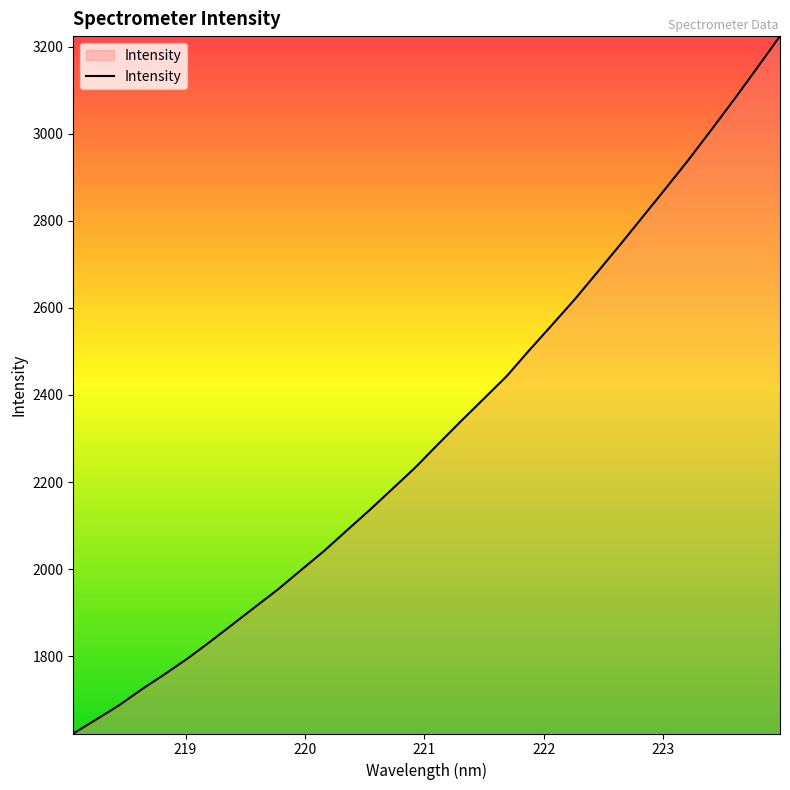

What is the sum of all values?

74169.2